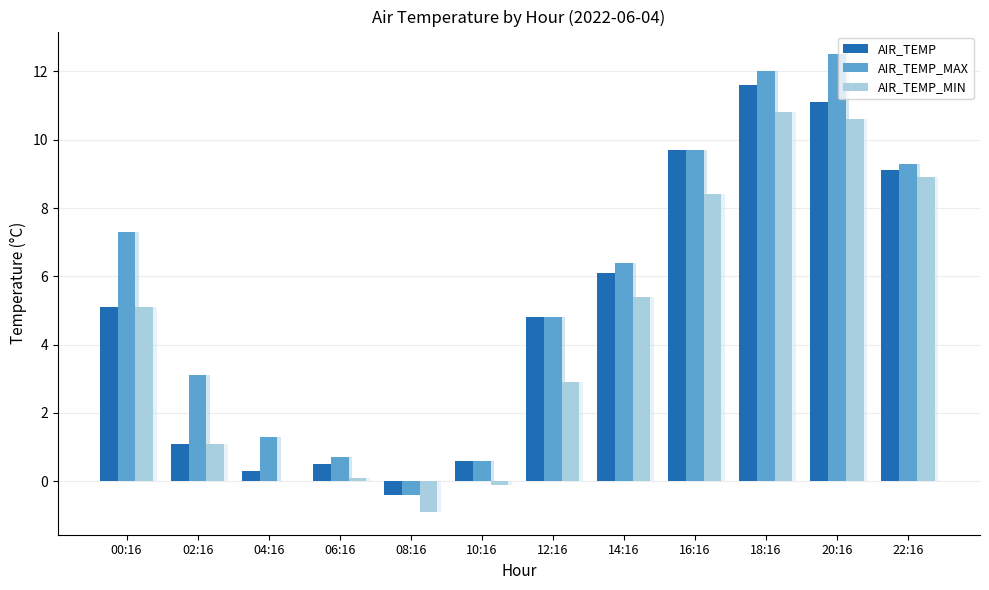

What is the approximate value of AIR_TEMP_MIN at 12:16?

2.9